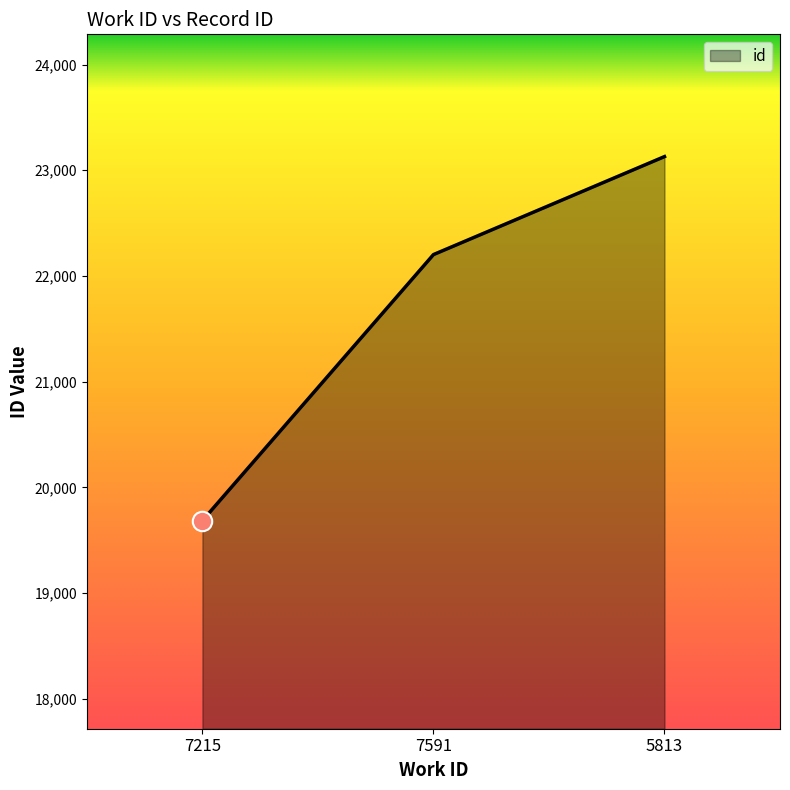

What is the change in value from 7215 to 5813?

+3443